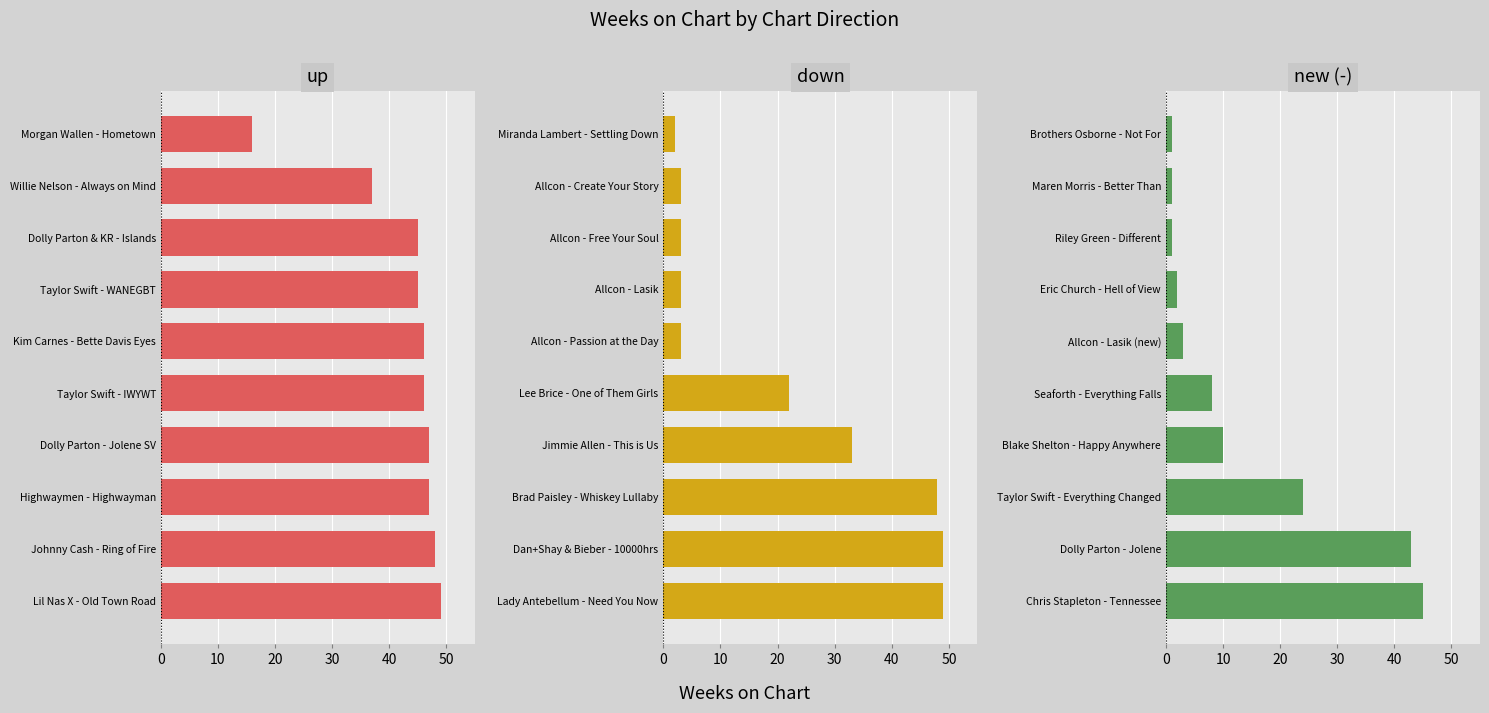

List the series in order of their peak value, lowest first.

Direction: new (-), Direction: up, Direction: down